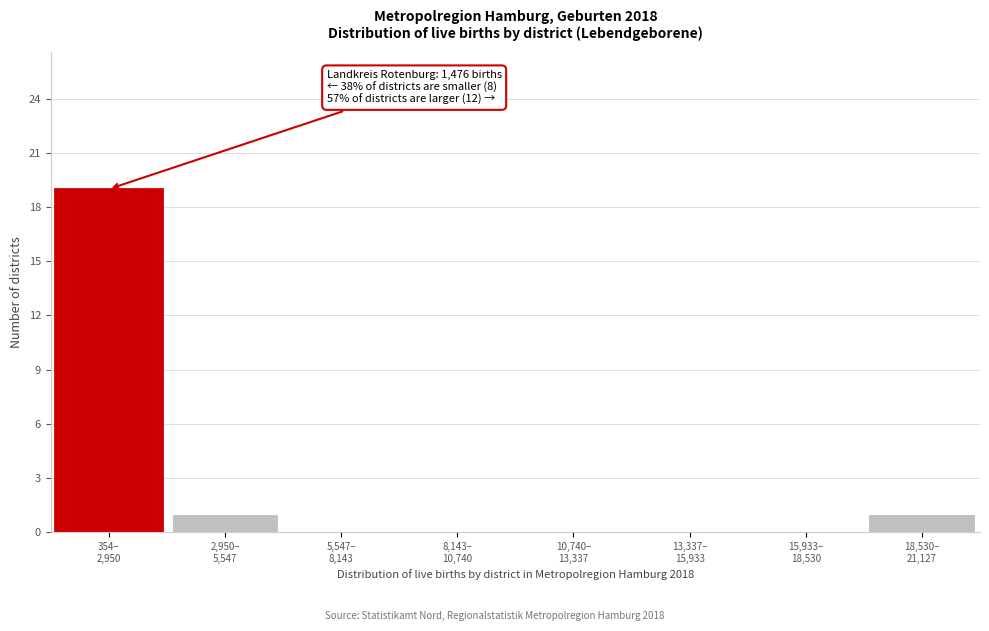

What is the sum of all values?

21